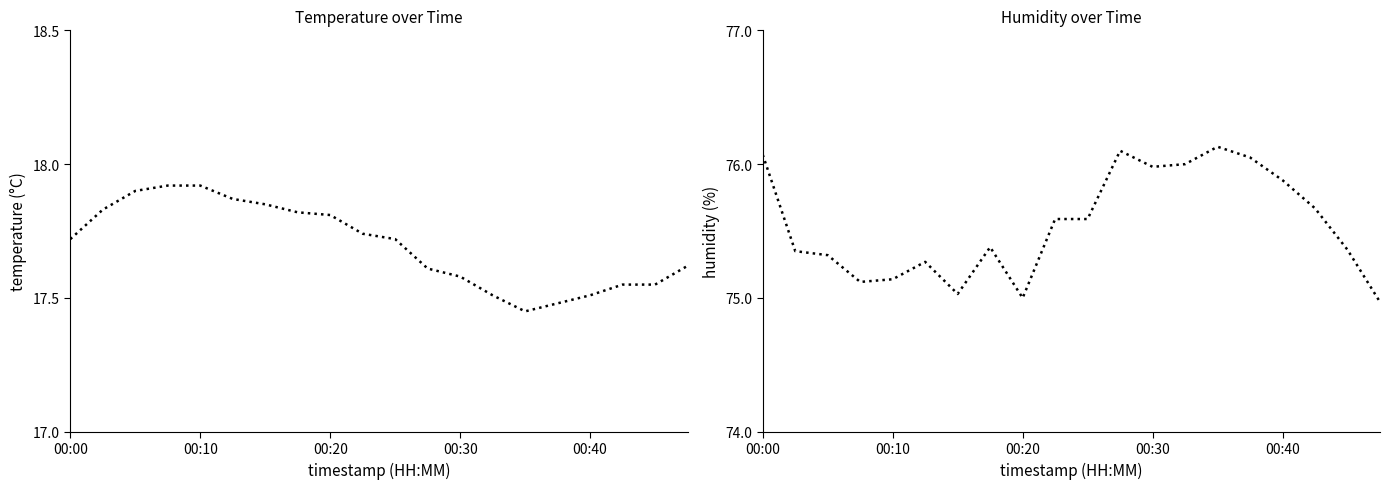

List the series in order of their peak value, lowest first.

temperature, humidity